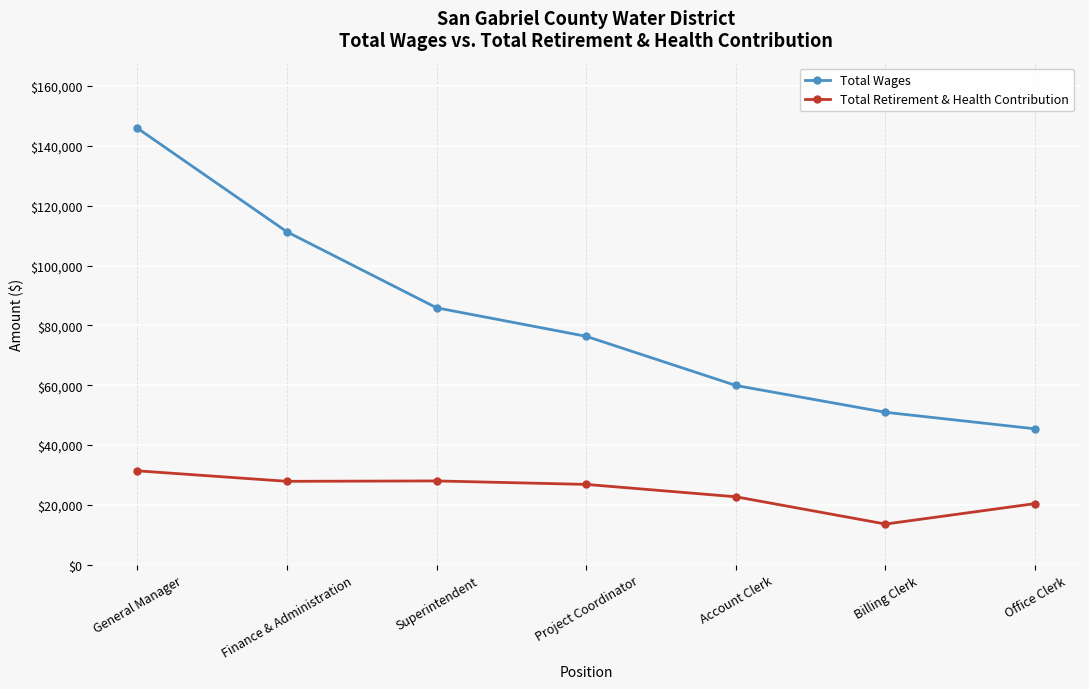

What is the difference between the Total Wages values at Finance & Administration and Project Coordinator?

34925